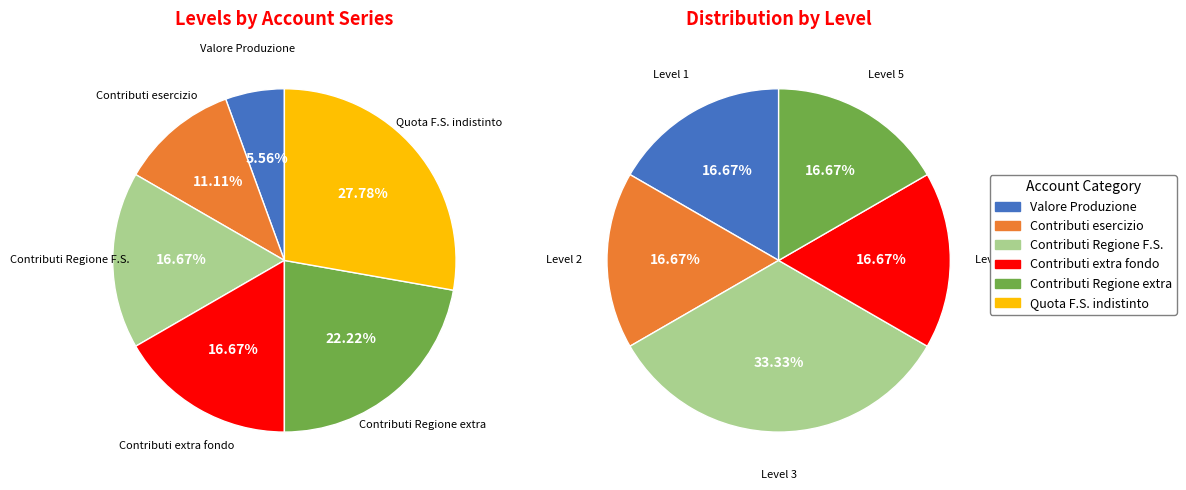

Is VALORE DELLA PRODUZIONE the majority of the pie?

No